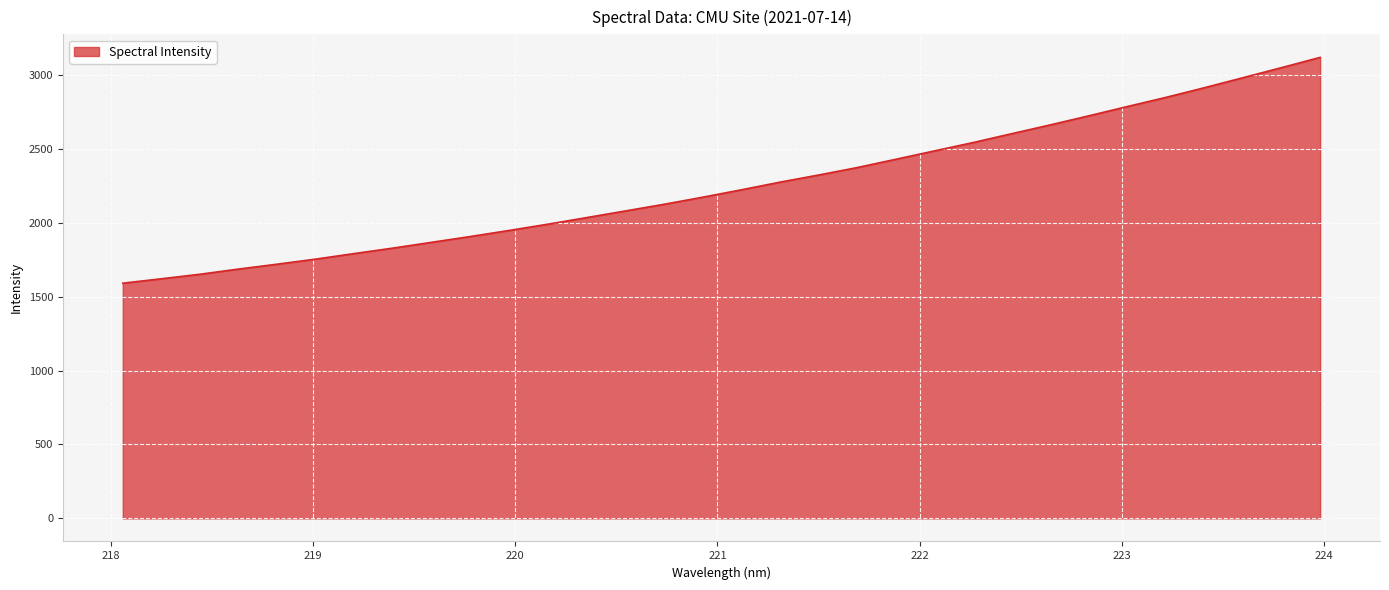

What is the difference between the maximum and minimum values?

1526.7